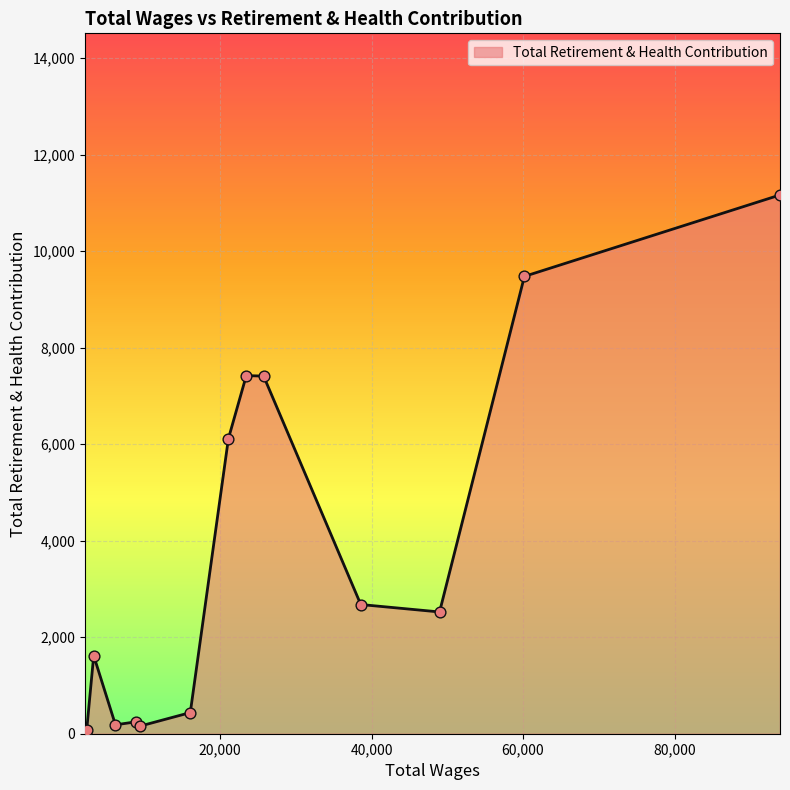

What is the difference between the maximum and minimum values?

11149